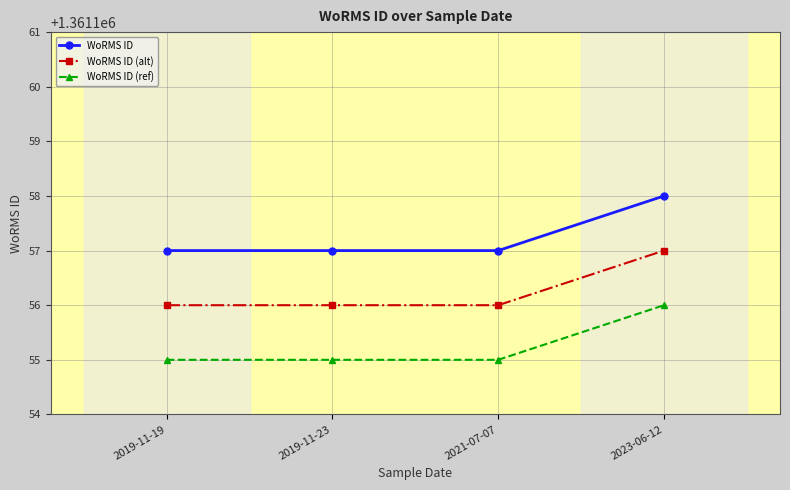

At how many categories does at least one series exceed 1361156?

4